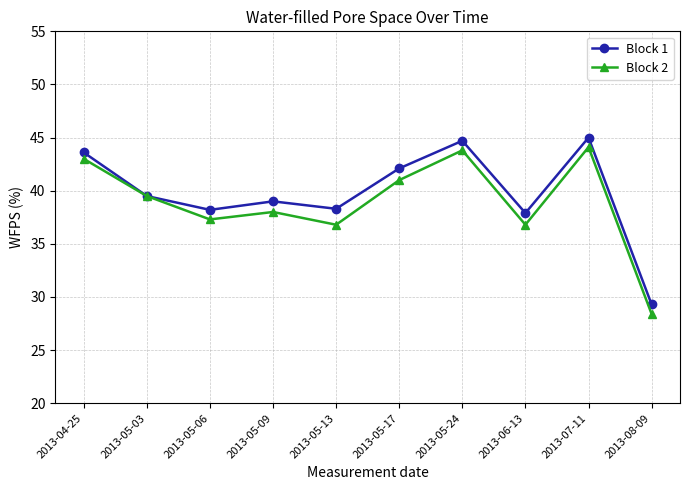

Where is the first local minimum for Block 2?

2013-05-06